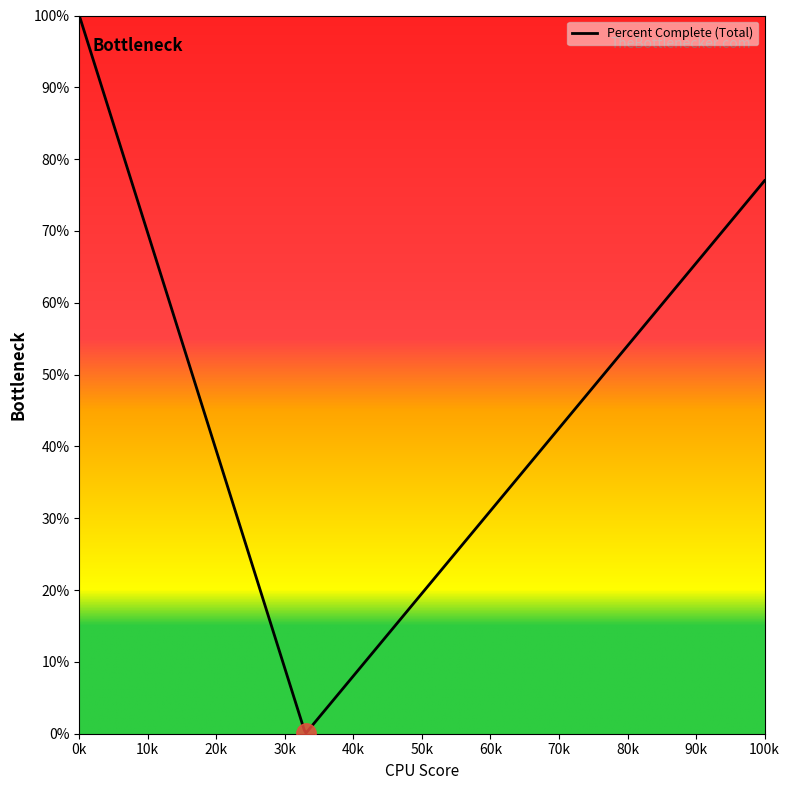

What is the maximum value shown in the chart?

100.0